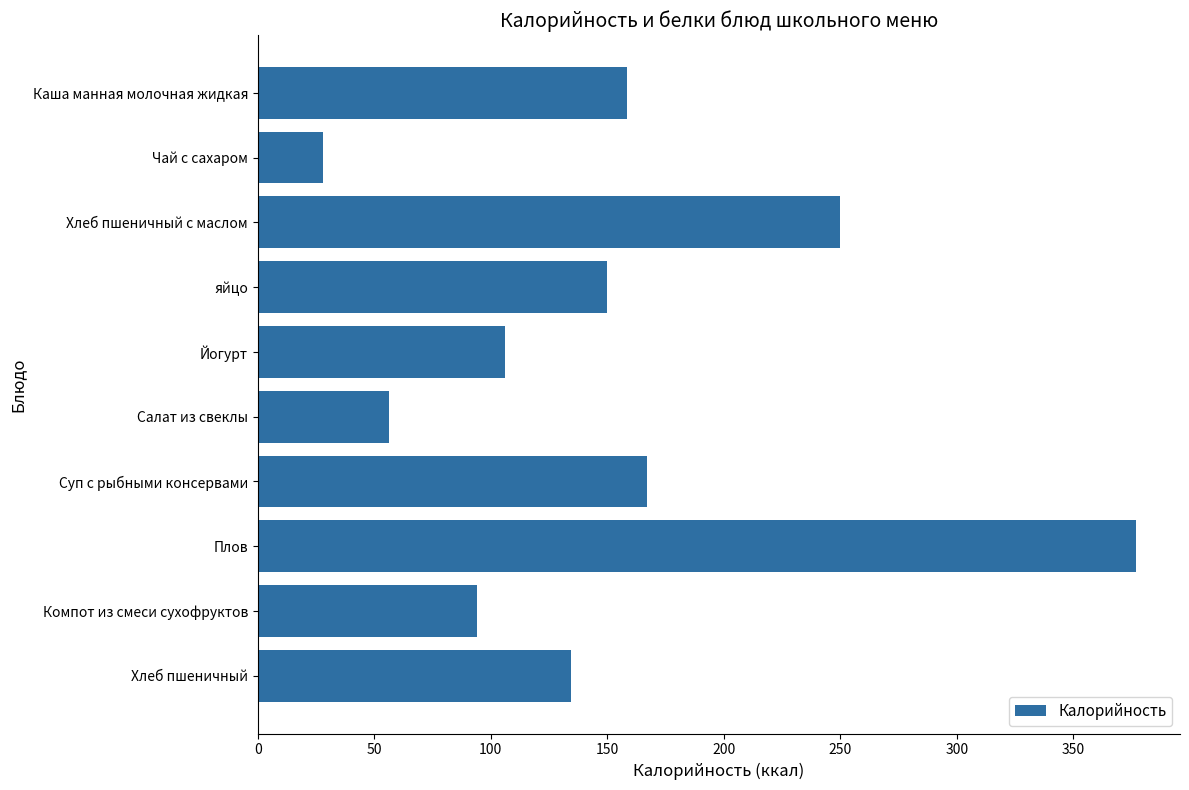

What is the value of the 3rd bar from the top?

250.0